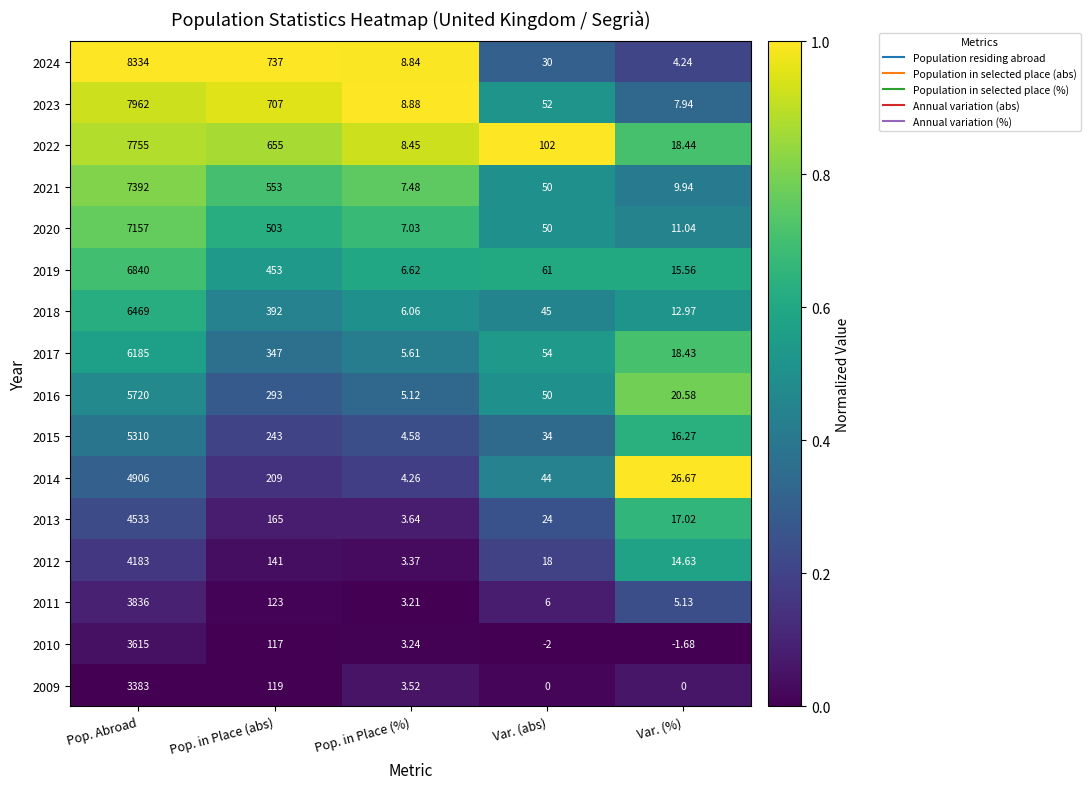

What is the difference between the highest and lowest values at Pop. in Place (abs)?

620.0